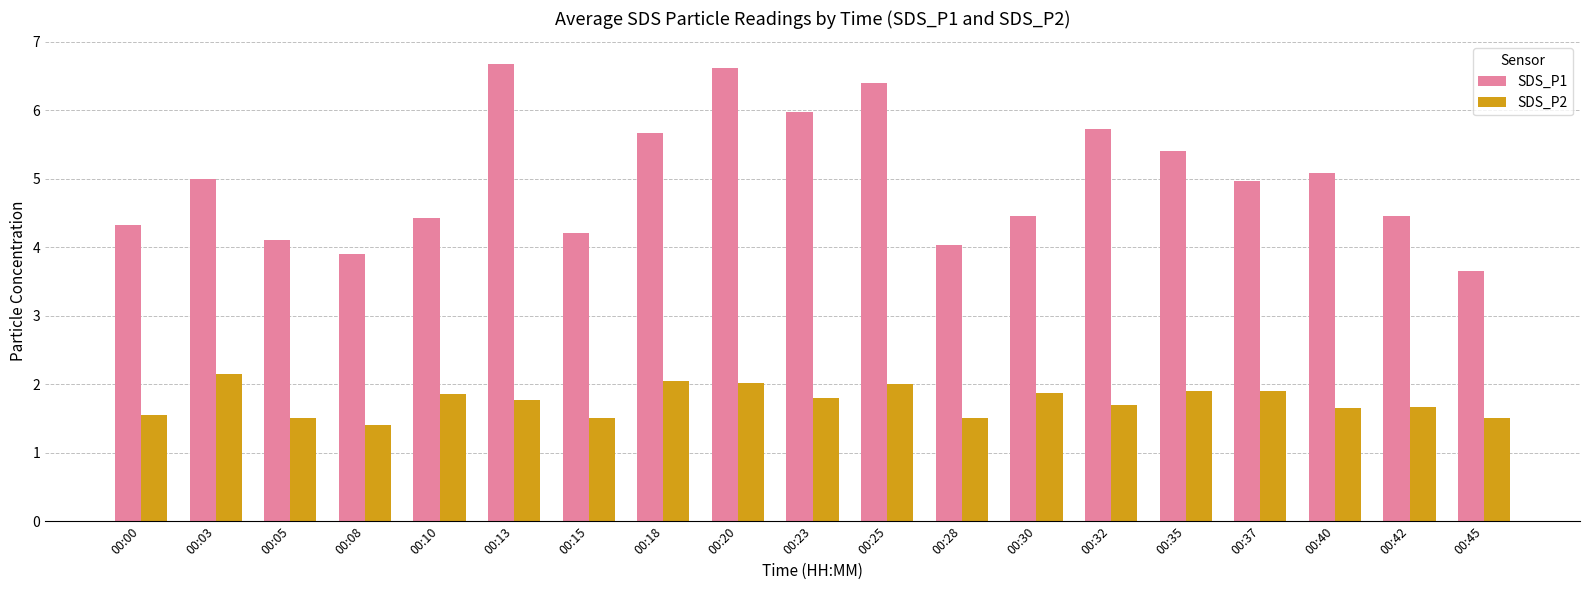

Is it true that SDS_P1 equals 4.4 at 00:10?

True